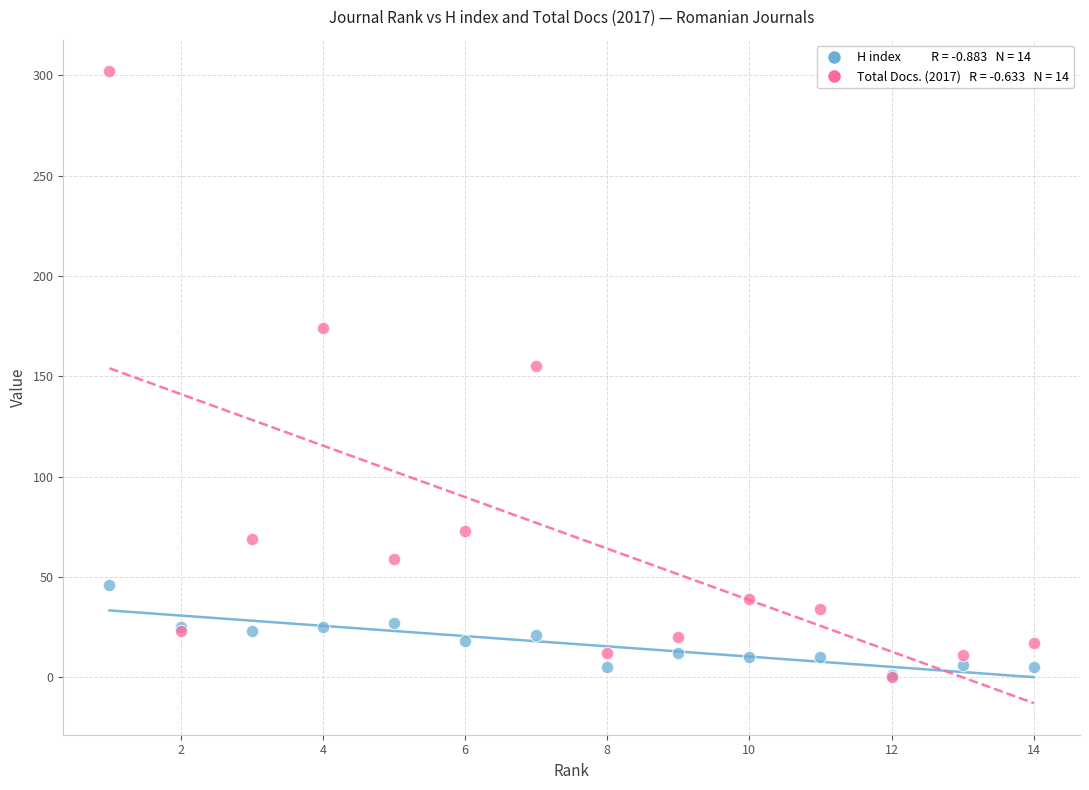

Across all series, what Y value is closest to 151?

155